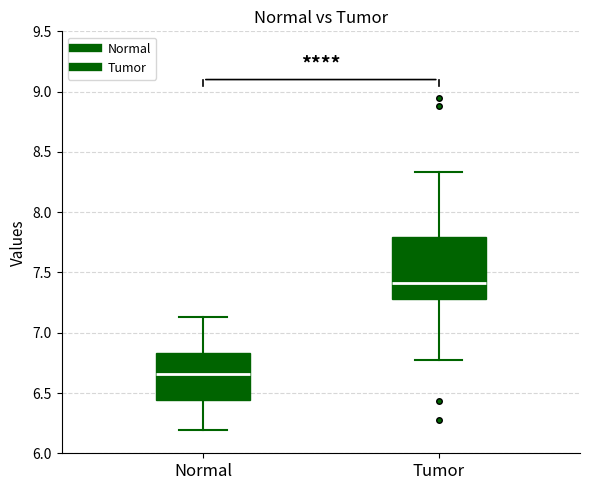

Which box is the tallest, from its lower edge to its upper edge?

Tumor